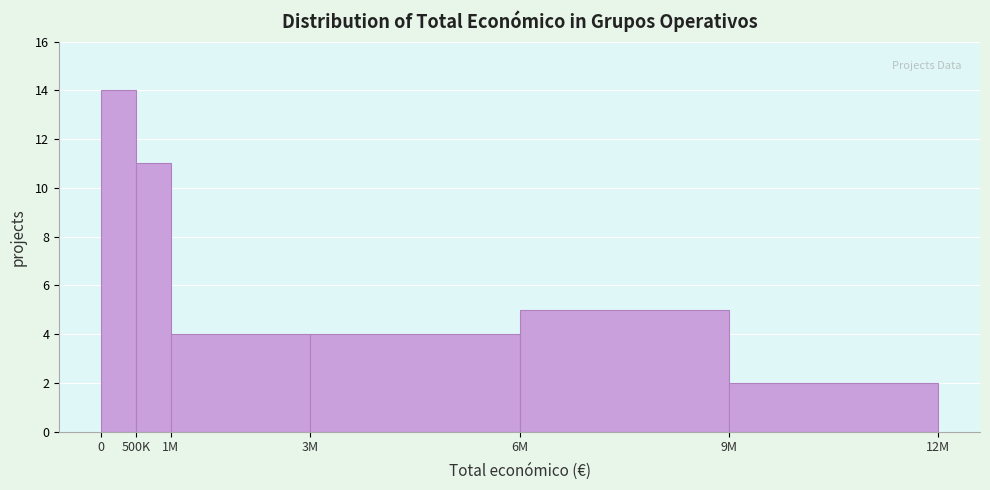

Reading right to left, extract all data points from this chart.

9M=2	6M=5	3M=4	1M=4	500K=11	0=14